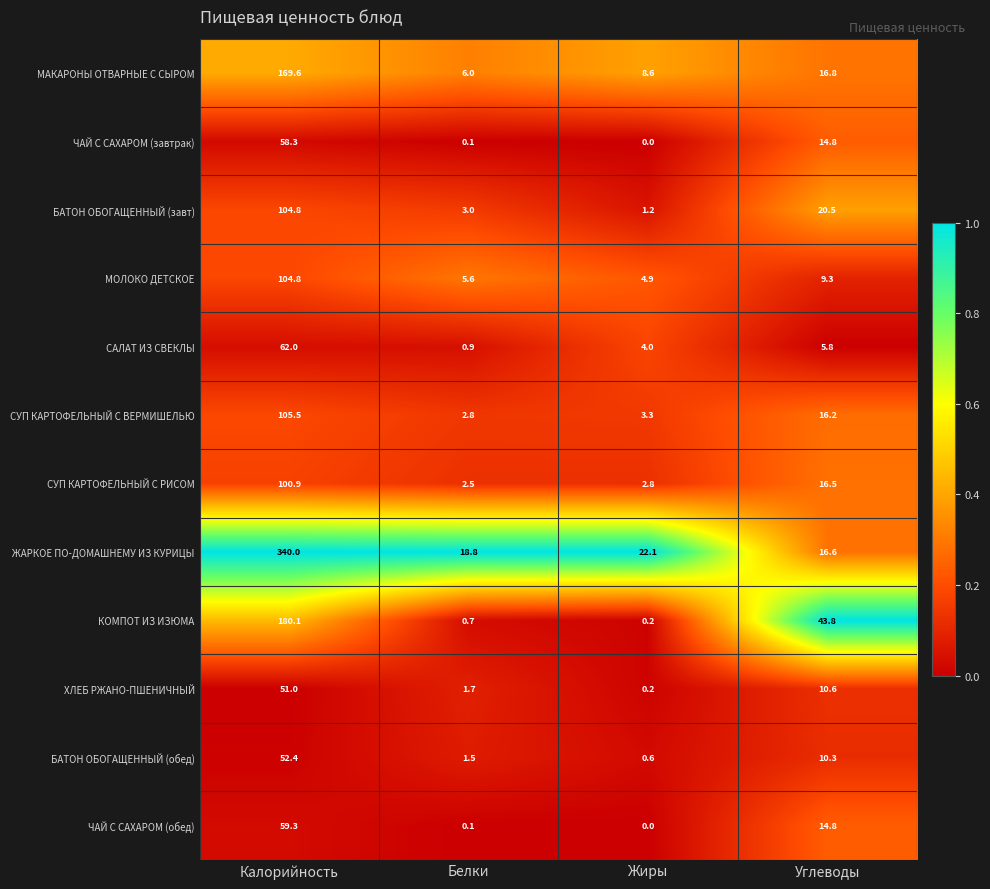

At which category is the sum across all series the highest?

Калорийность